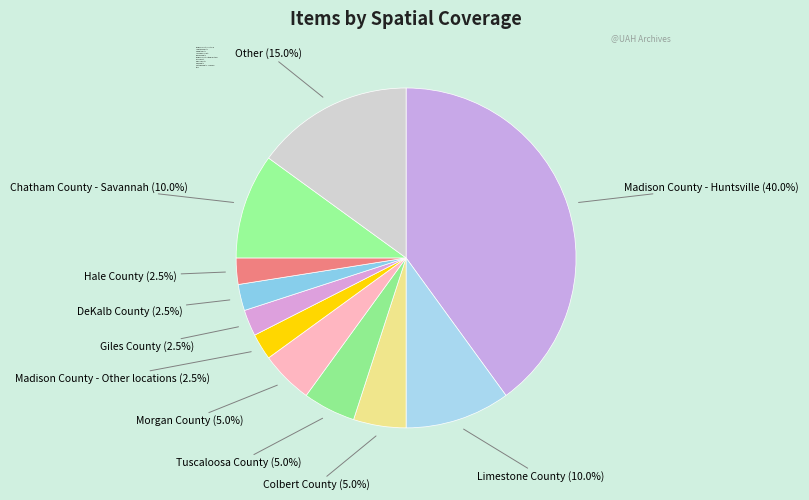

Is there a majority slice in this chart?

No